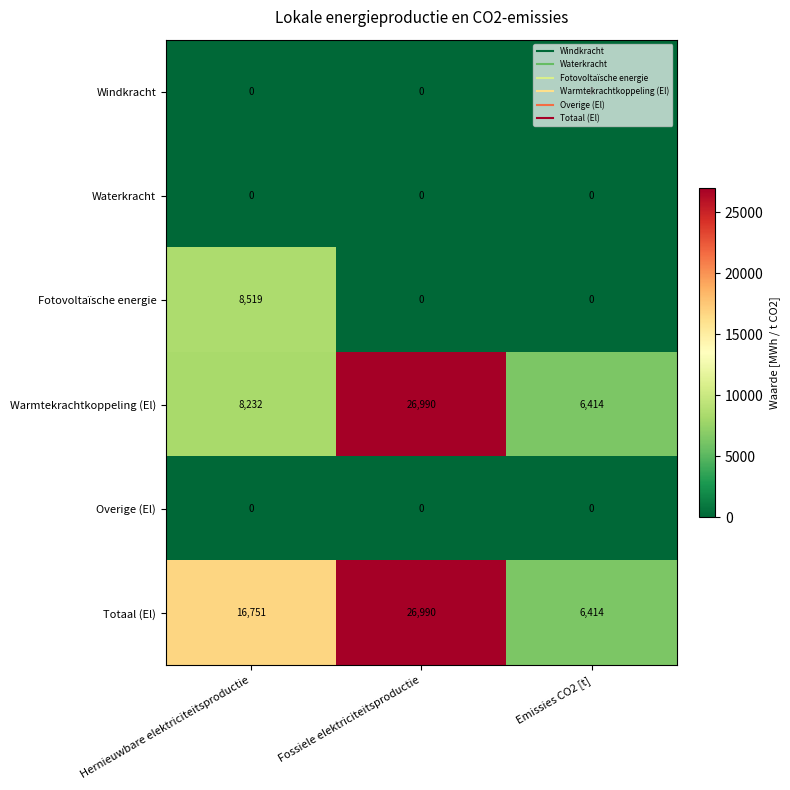

Which label corresponds to the largest value in the chart?

Fossiele elektriciteitsproductie